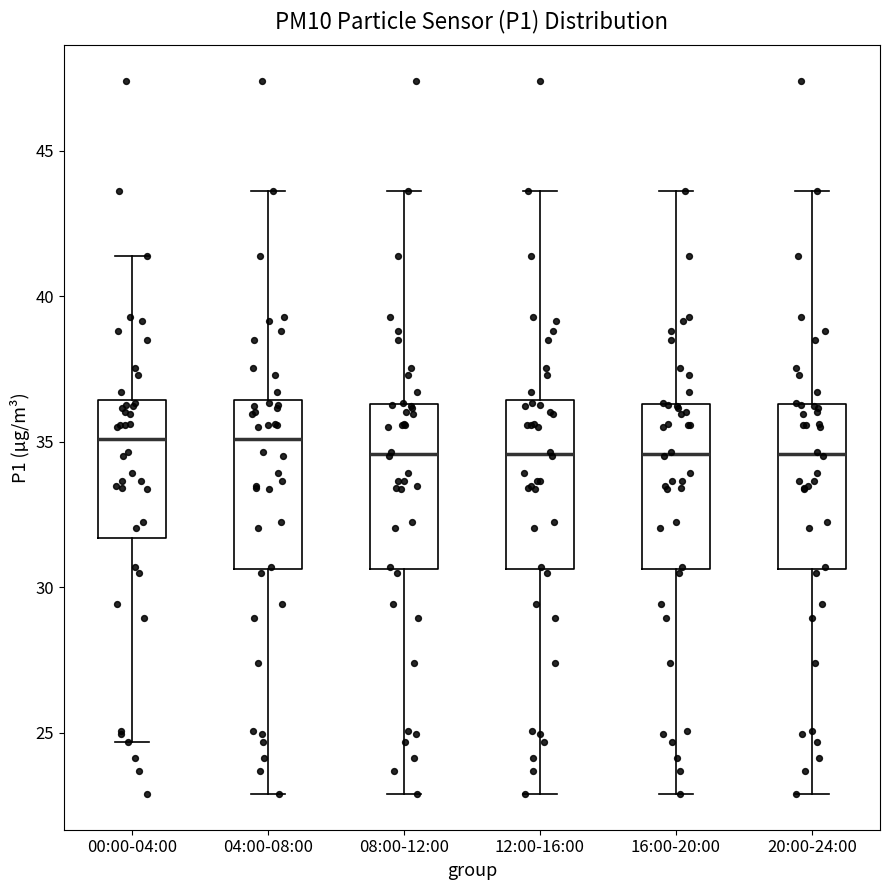

Where does the lower whisker of the box for 20:00-24:00 end on the y-axis? The values are not printed on the chart, so give them approximately, as read against the axis.

23.0